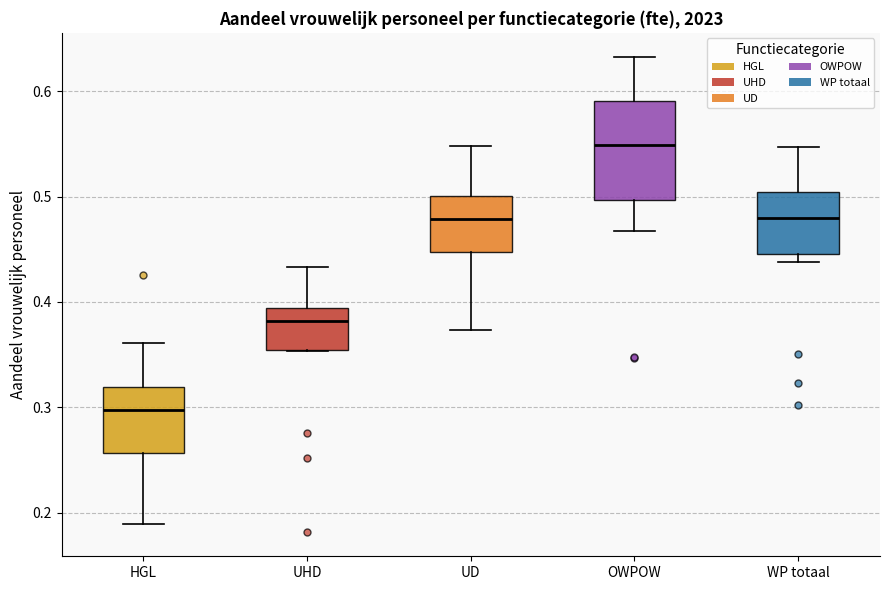

Reading left to right, read every box against the y-axis: the position of its median line, the range the box covers, and the ends of its whiskers. The values are not printed on the chart, so give them approximately, as read against the axis.

HGL: median 0.30, box 0.26 to 0.32, whiskers 0.19 to 0.36
UHD: median 0.38, box 0.35 to 0.39, whiskers 0.35 to 0.43
UD: median 0.48, box 0.45 to 0.50, whiskers 0.37 to 0.55
OWPOW: median 0.55, box 0.50 to 0.59, whiskers 0.47 to 0.63
WP totaal: median 0.48, box 0.45 to 0.50, whiskers 0.44 to 0.55